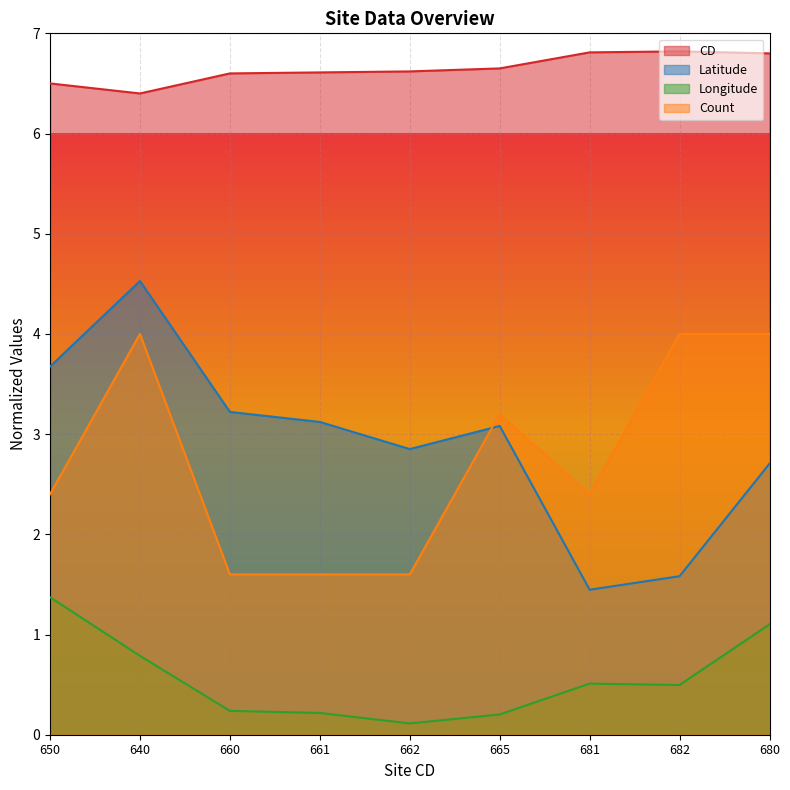

What is the difference between the second highest and minimum values in the Longitude series?

1.0